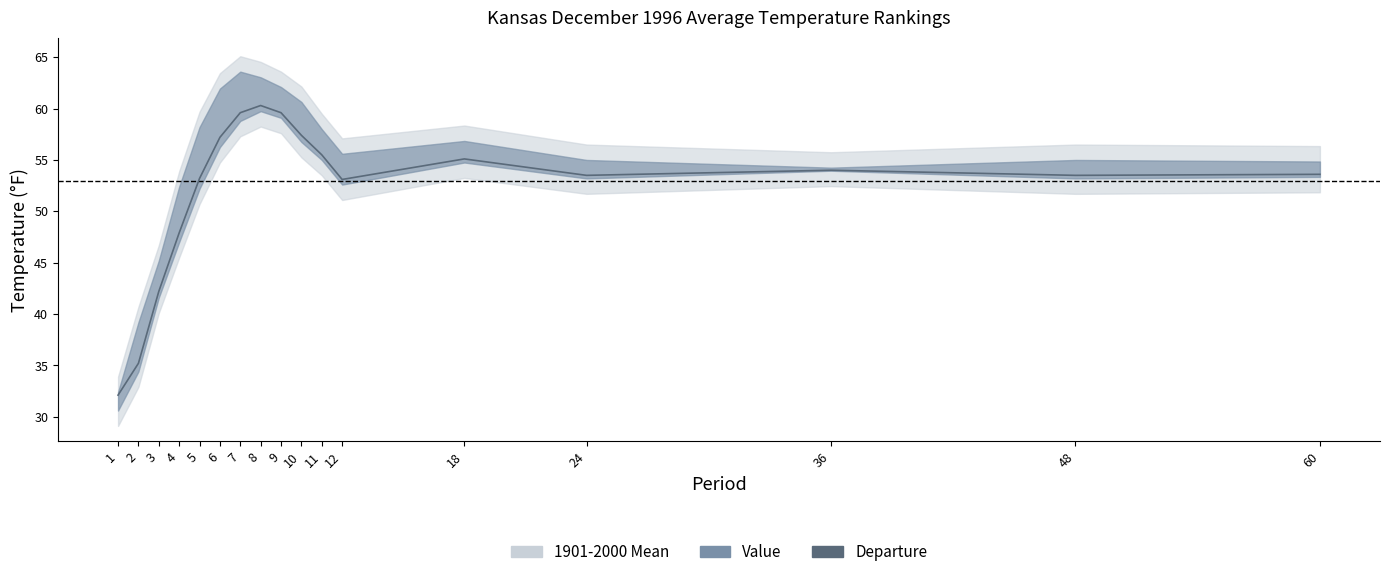

List the labels in order of value, smallest first.

1, 2, 3, 4, 12, 5, 24, 48, 60, 36, 18, 11, 6, 10, 7, 9, 8